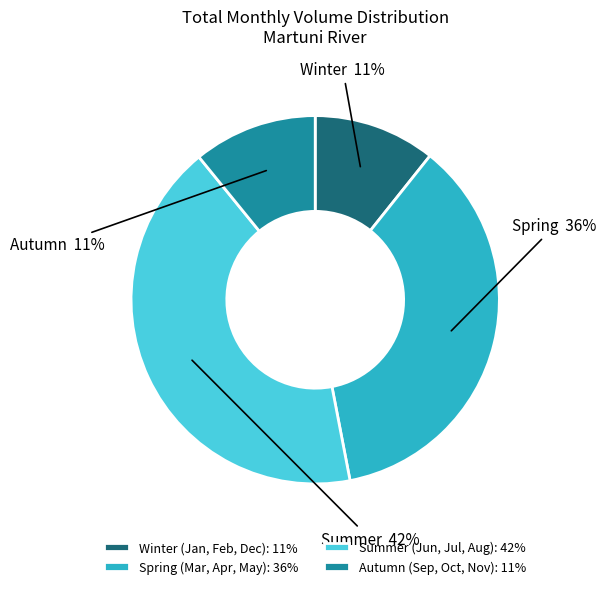

Do Autumn (Sep, Oct, Nov): 11% and Summer (Jun, Jul, Aug): 42% together represent more than half of the pie?

Yes